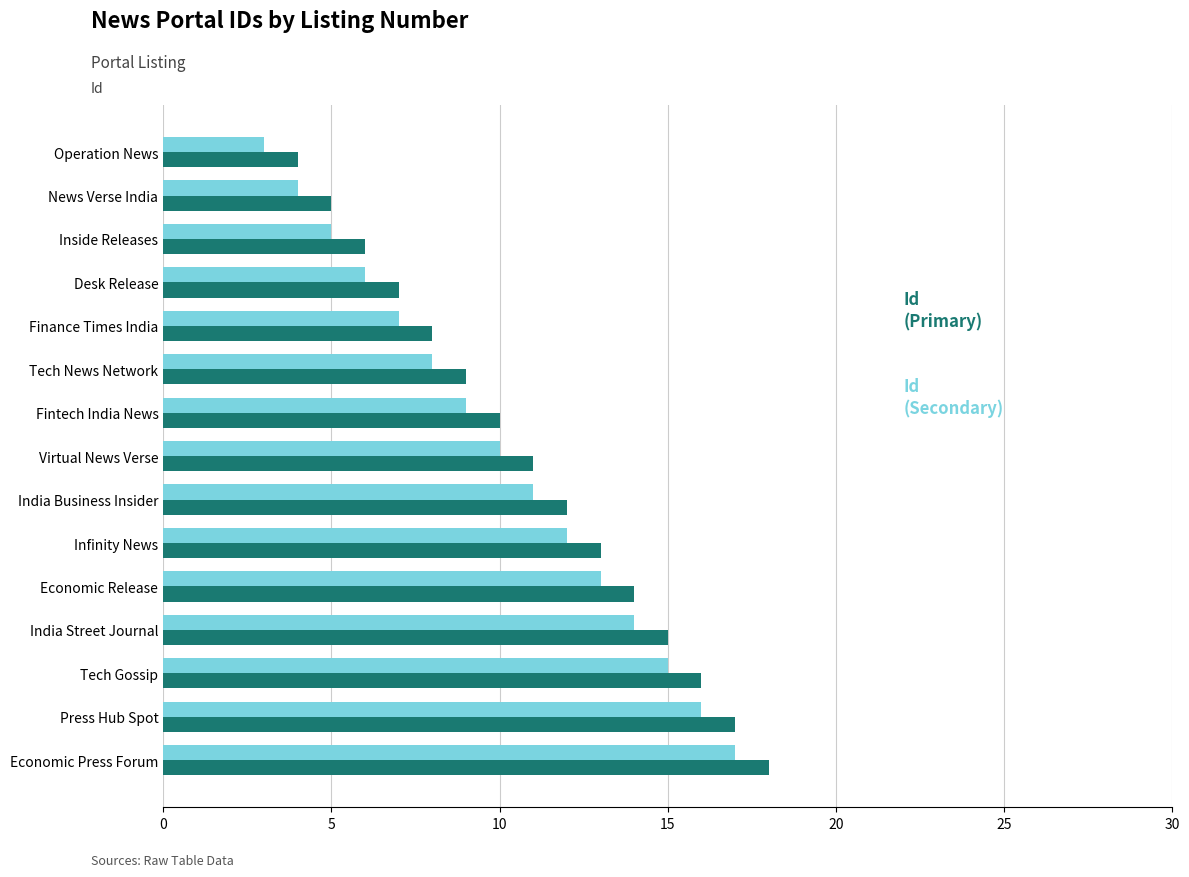

At which category is the sum across all series the highest?

Economic Press Forum